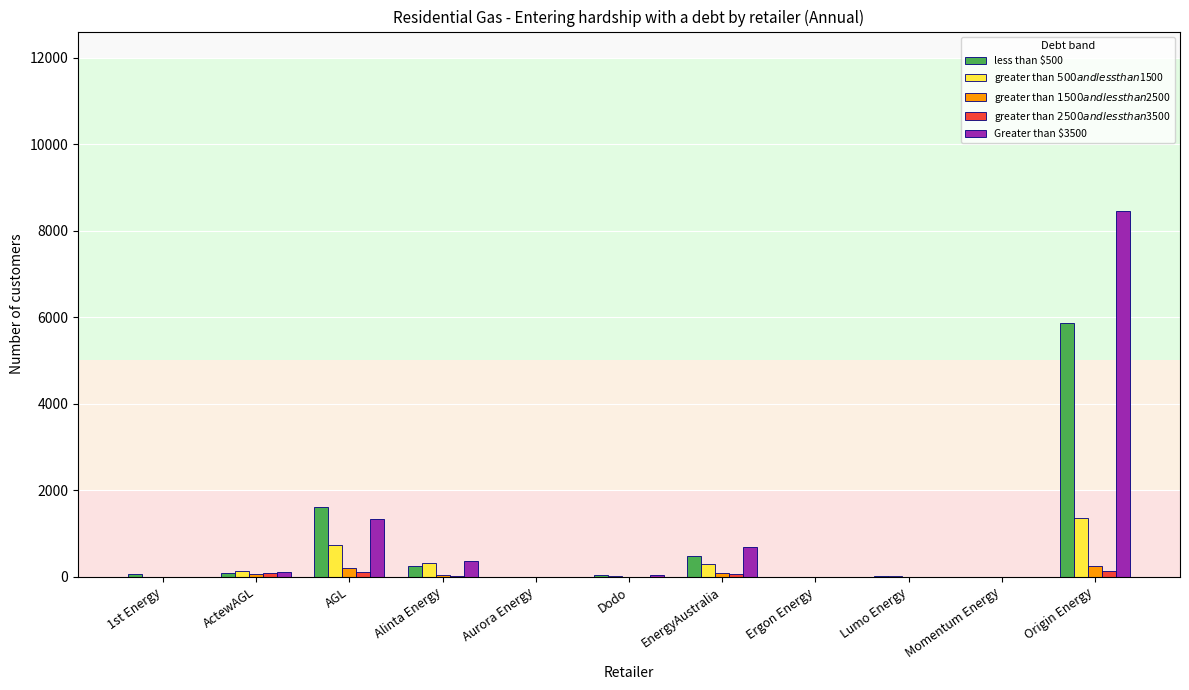

At which category is the sum across all series the highest?

Origin Energy